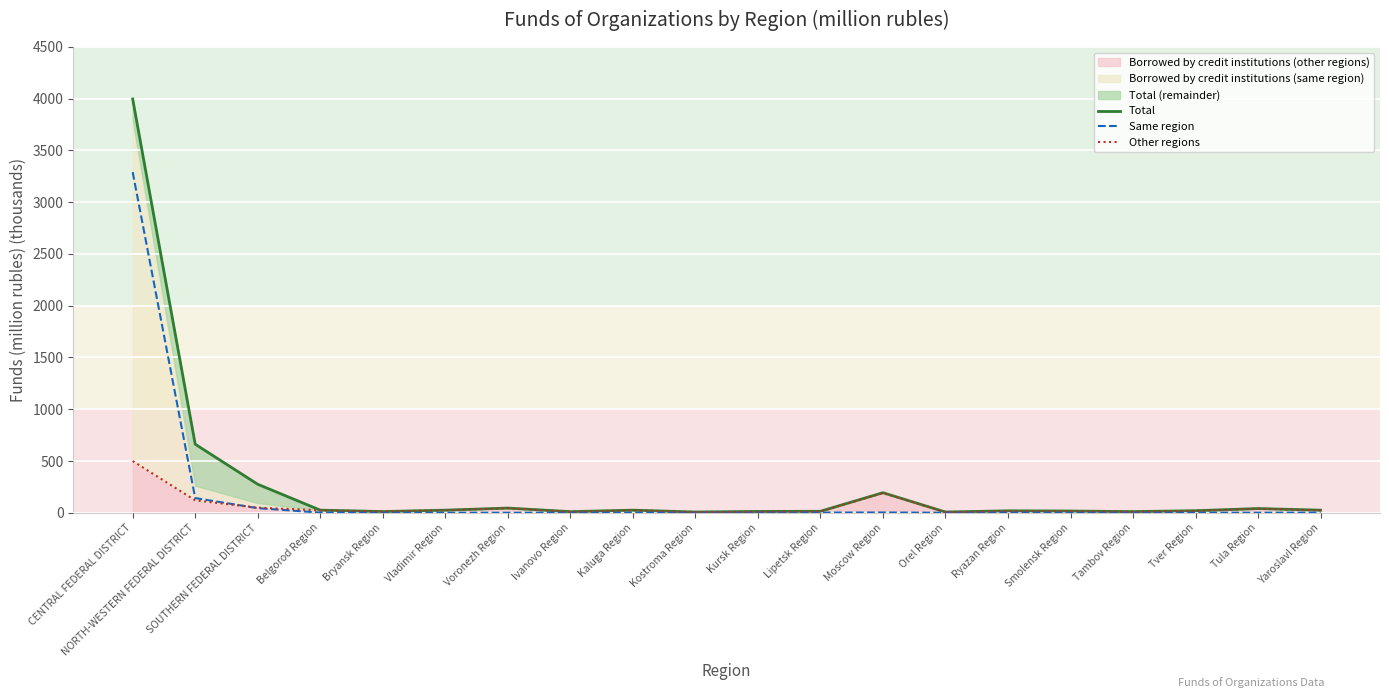

Reading right to left, list all the values displayed in this chart.

Total: 25.0	40.6	19.8	11.1	16.7	18.7	6.9	193.7	14.2	12.6	7.0	25.1	10.6	45.3	25.0	11.7	25.3	275.2	662.3	3997.5
Same region: 1.2	0.2	0.6	0.5	0.0	2.6	0.0	2.9	1.4	2.2	0.7	1.1	1.0	0.0	0.4	0.0	1.7	44.5	141.7	3291.5
Other regions: 23.5	39.7	18.4	10.4	15.8	15.5	6.8	190.9	12.8	10.4	6.3	24.0	9.6	43.9	24.6	11.7	23.3	49.1	119.7	499.6